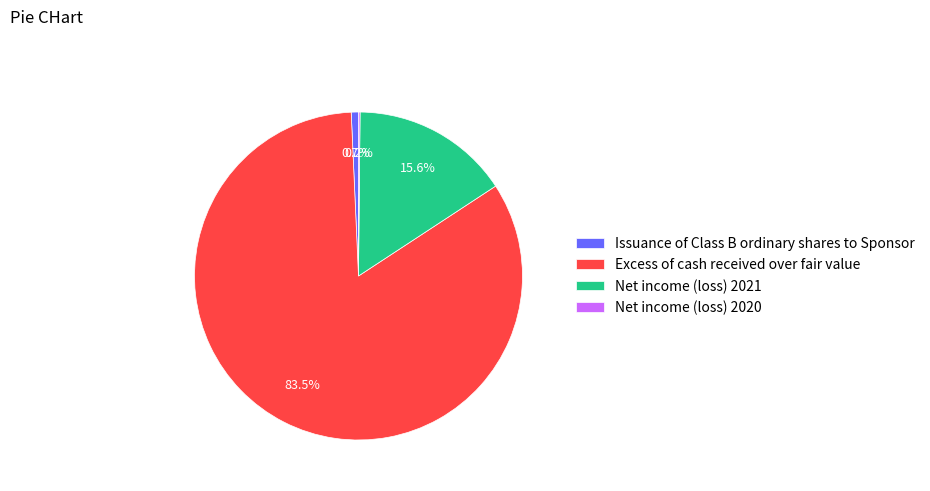

Which category has the biggest portion of the pie?

Excess of cash received over fair value